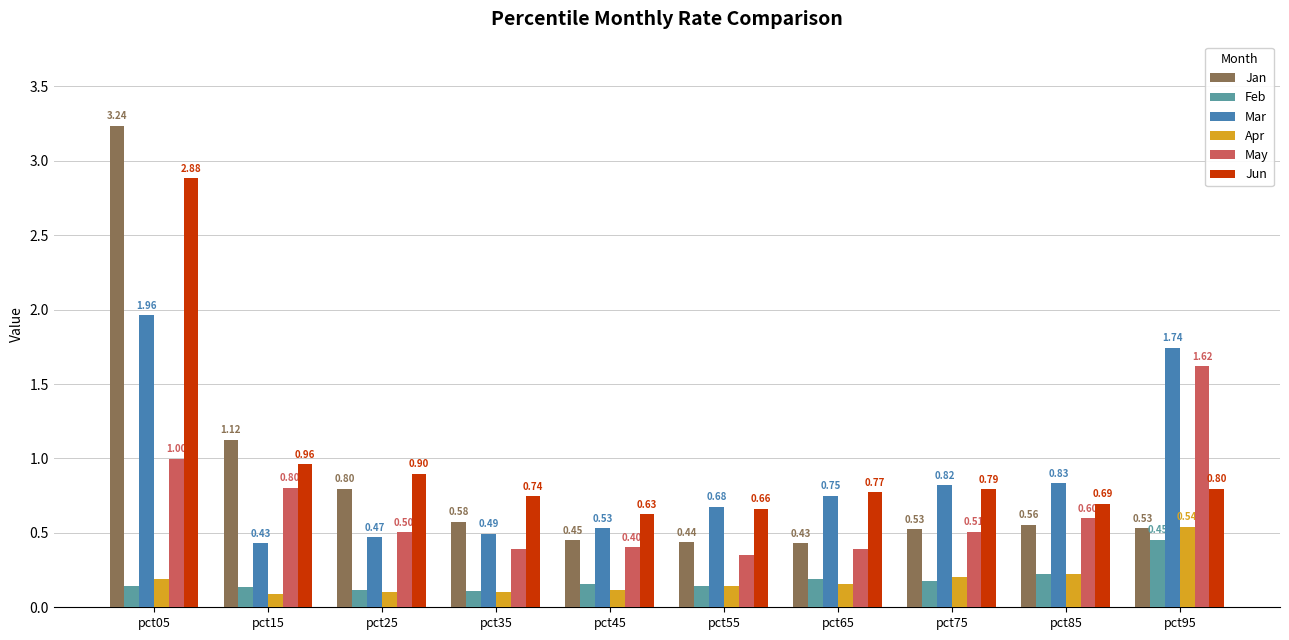

Between pct35 and pct45, which series saw the biggest shift?

Jan